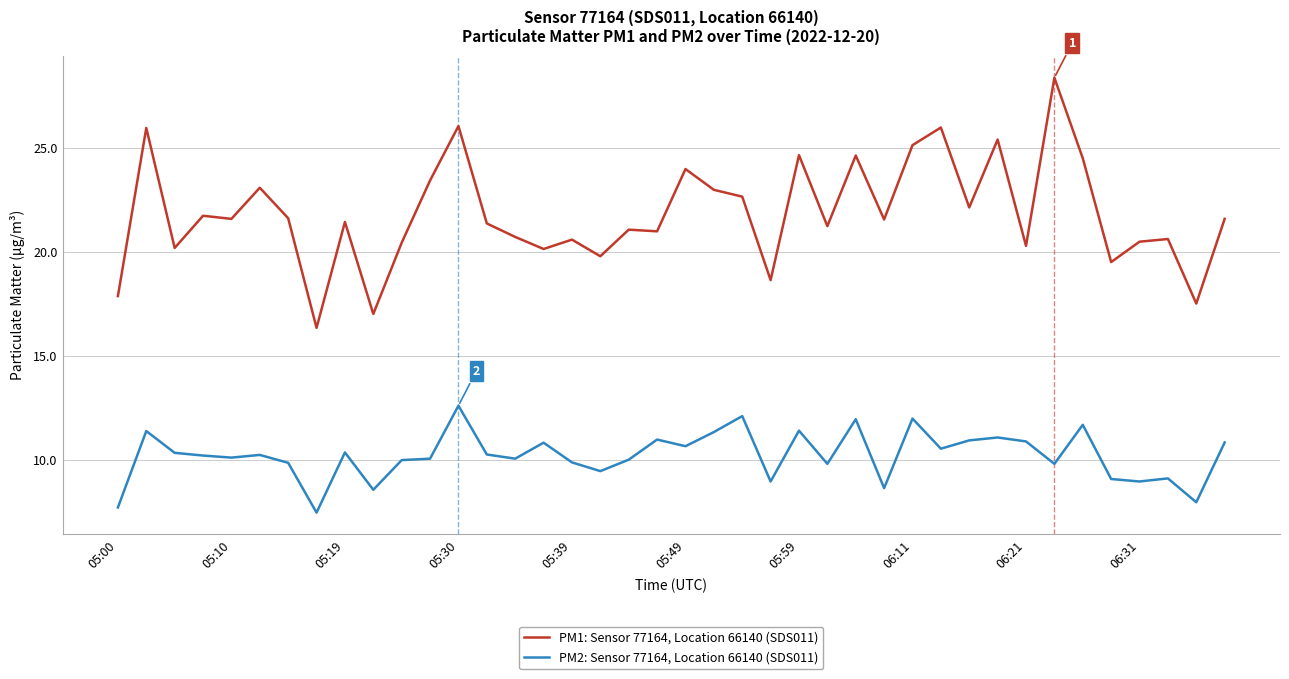

What is the smallest value displayed?

7.5